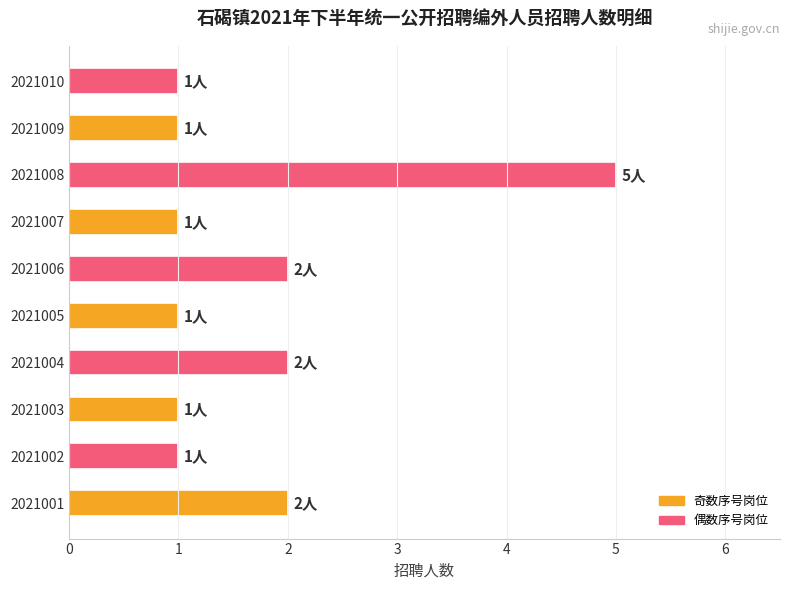

Is it true that the value at 2021001 is 1?

False